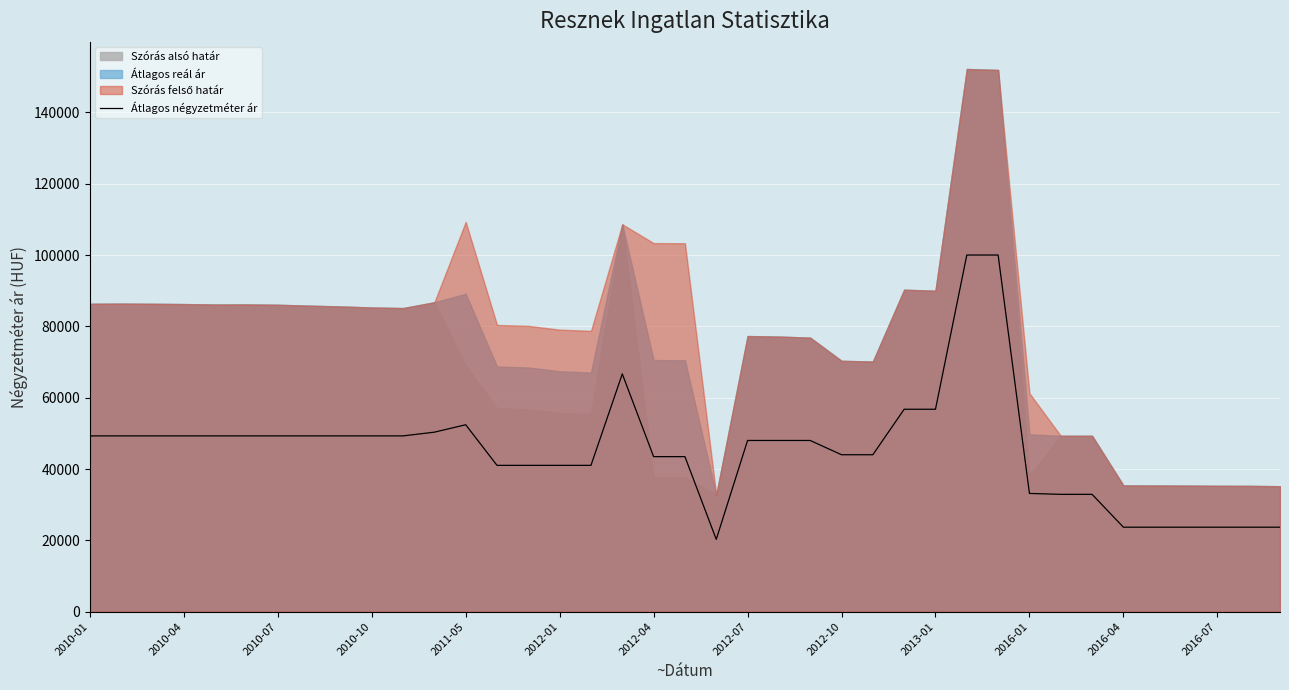

What is the lowest value of the Átlagos négyzetméter ár series?

20270